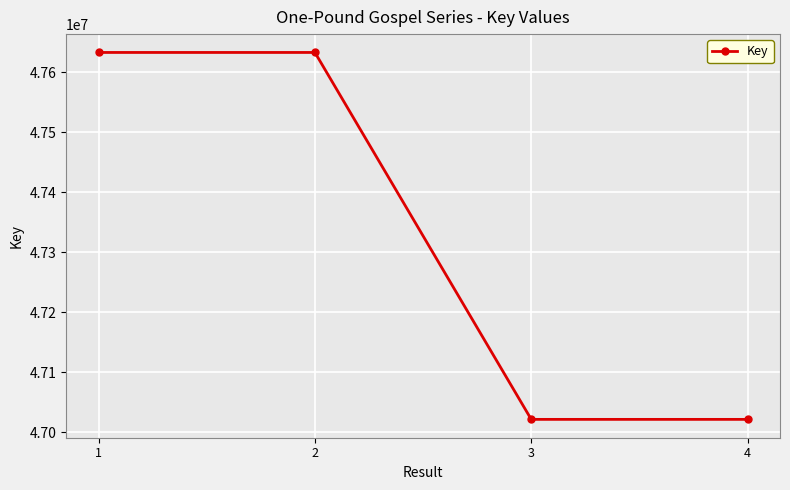

What is the minimum value shown in the chart?

47021820